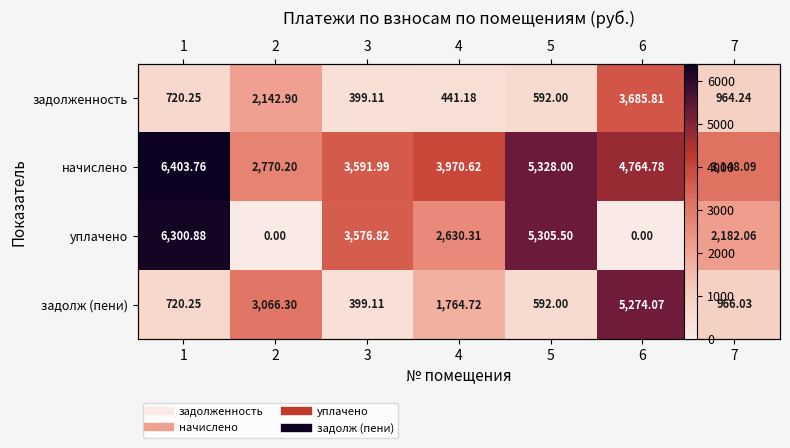

What is the difference between the задолж (пени) values at 4 and 7?

798.7